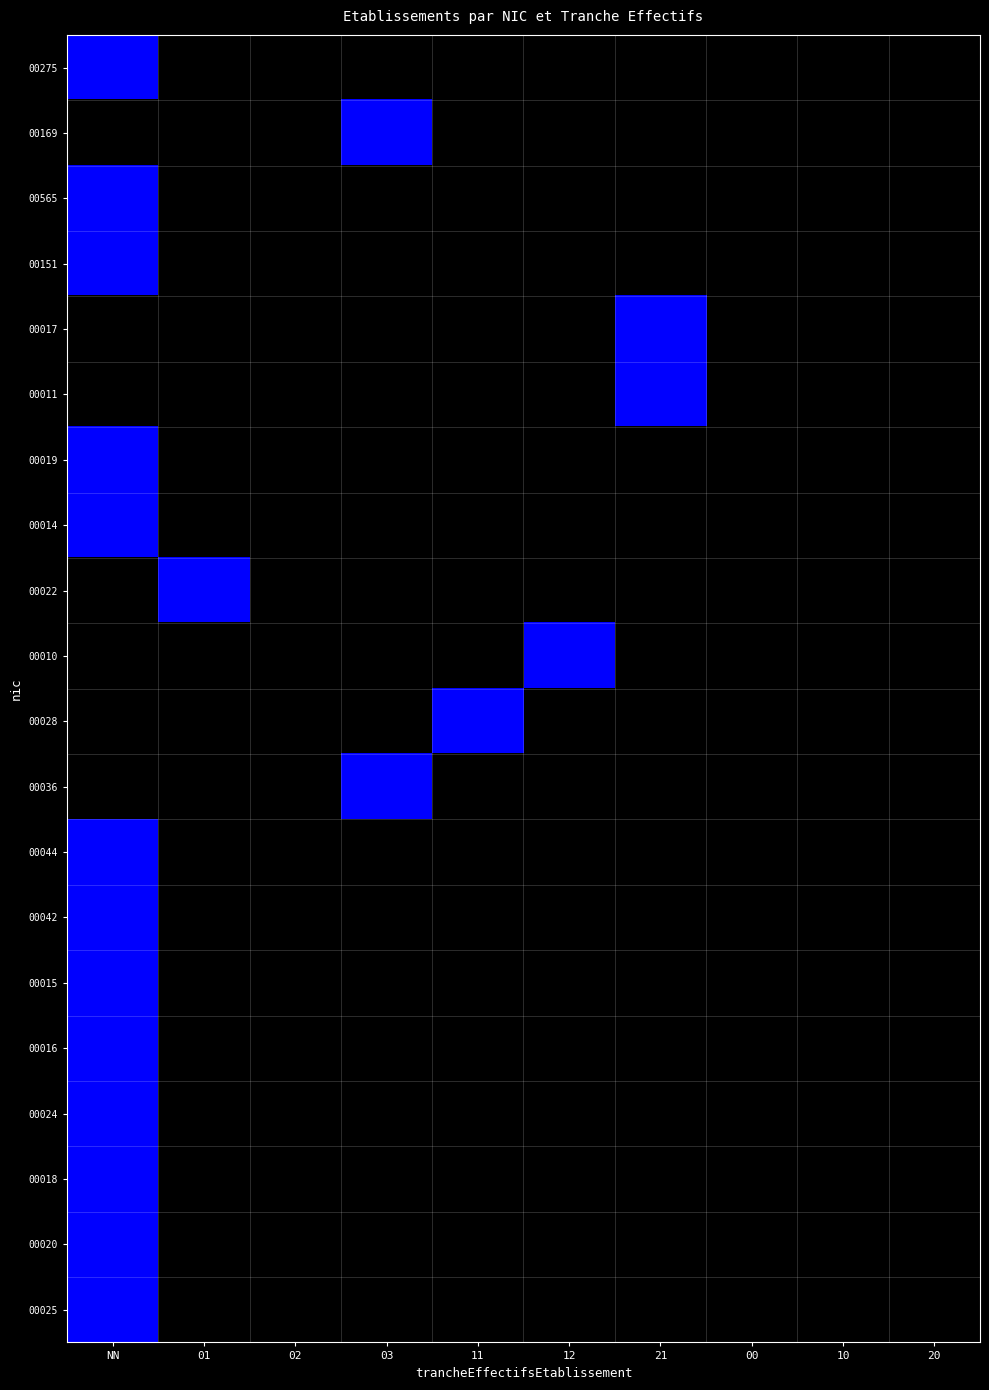

List the series in order of their peak value, lowest first.

00275, 00169, 00565, 00151, 00017, 00011, 00019, 00014, 00022, 00010, 00028, 00036, 00044, 00042, 00015, 00016, 00024, 00018, 00020, 00025